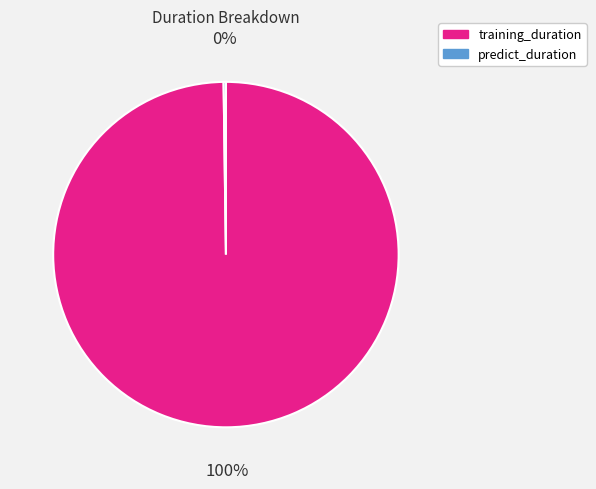

What percentage is the training_duration slice, to the nearest percent?

100%